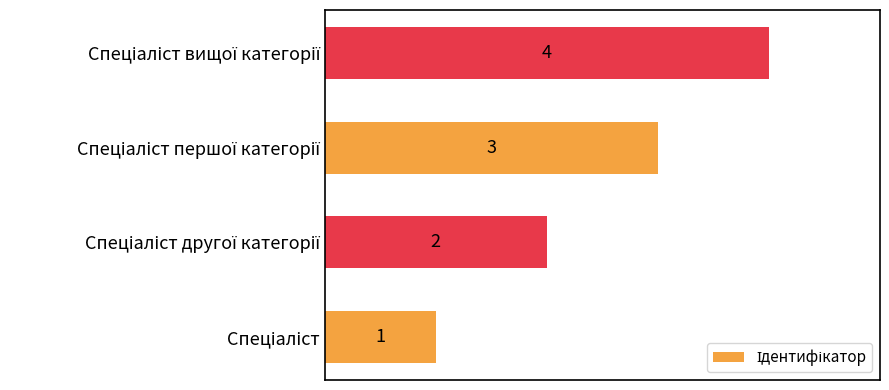

What is the difference between the maximum and minimum values?

3